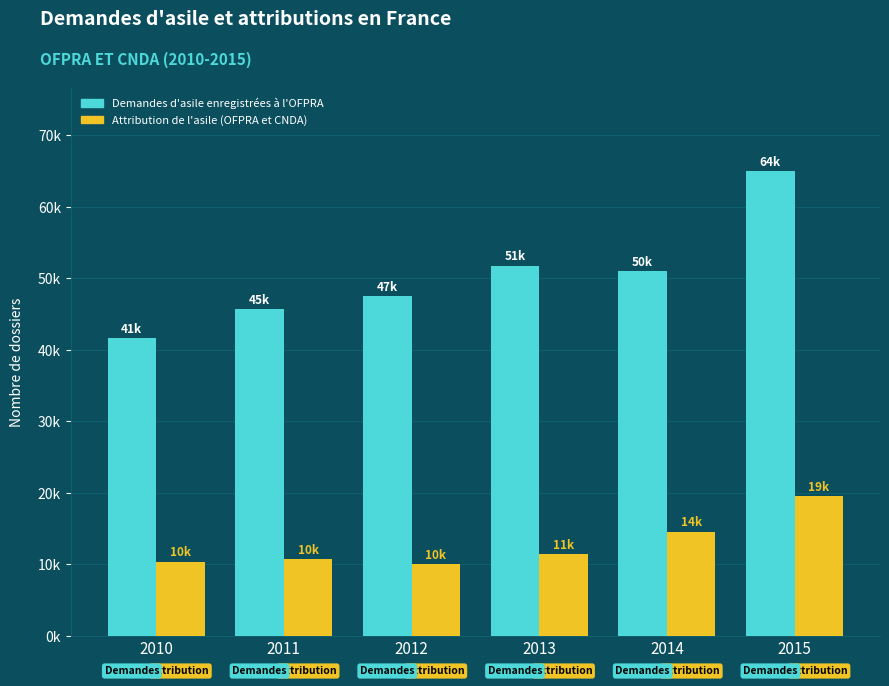

Is it true that Attribution de l'asile (OFPRA et CNDA) equals 10755 at 2011?

True